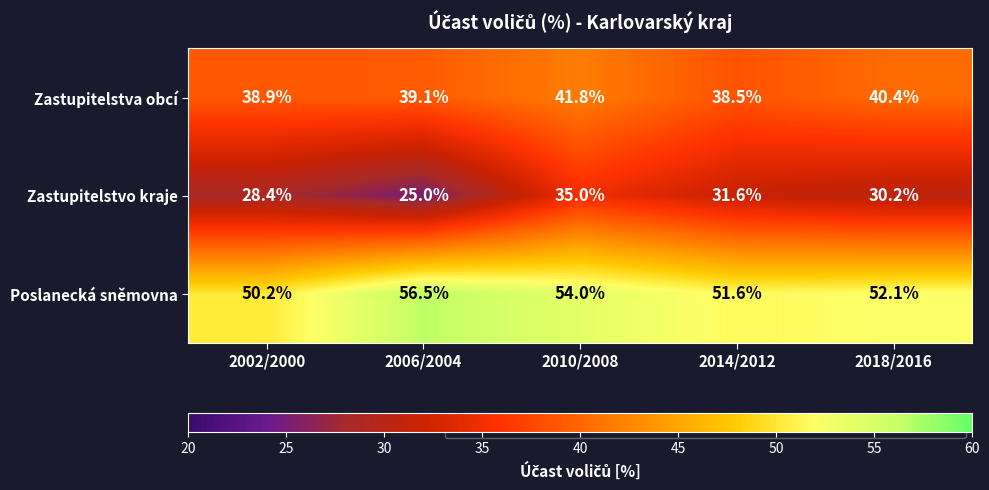

Which series has the largest total across all categories?

Poslanecká sněmovna